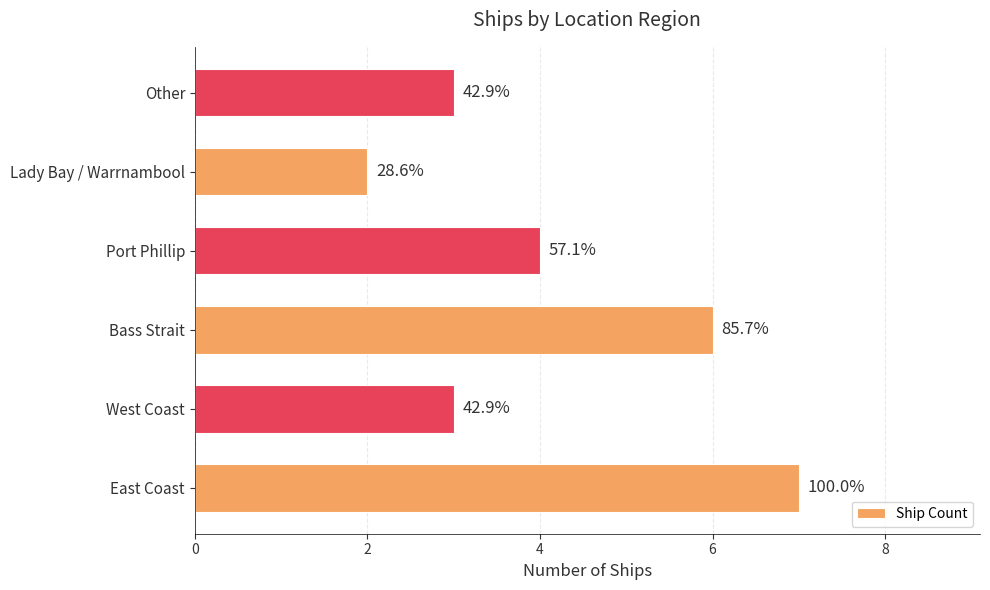

How many bars are there in total?

6